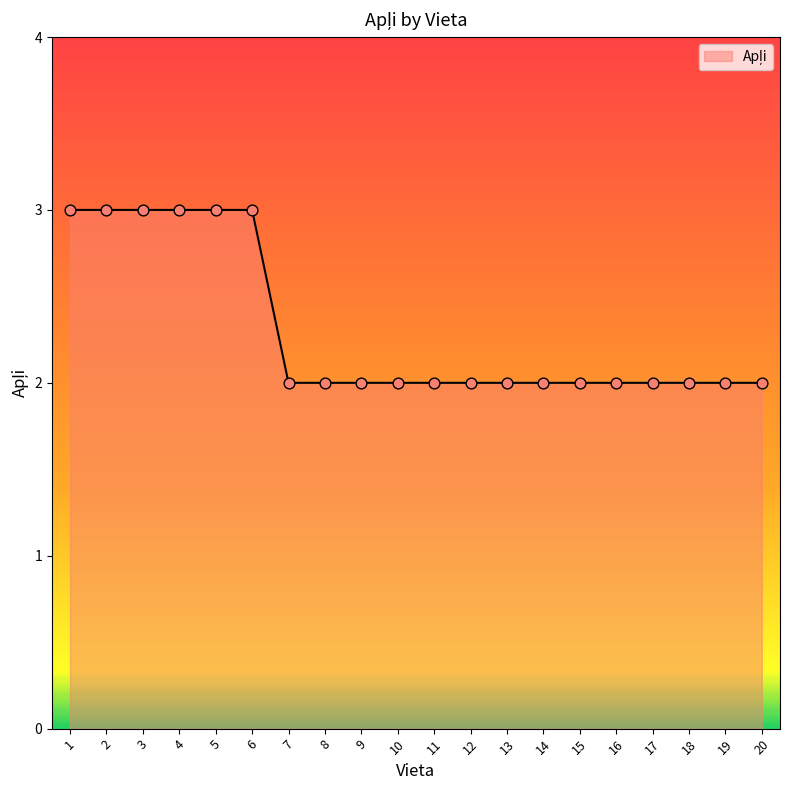

What is the ratio of the value at 1 to the value at 16?

1.5